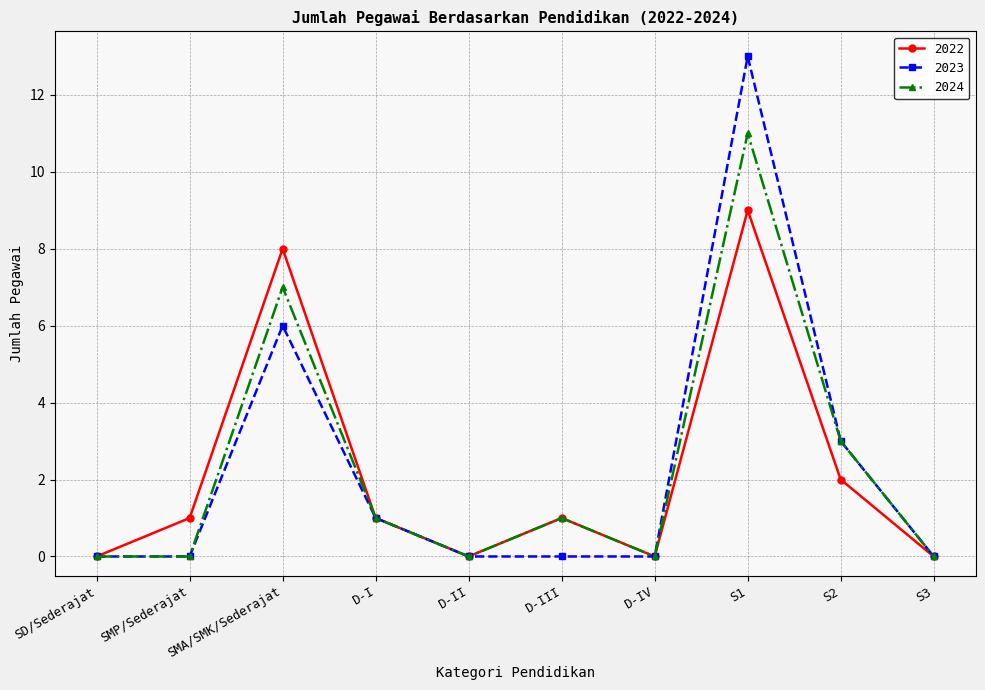

Which series changed the most between SMA/SMK/Sederajat and D-III?

2022